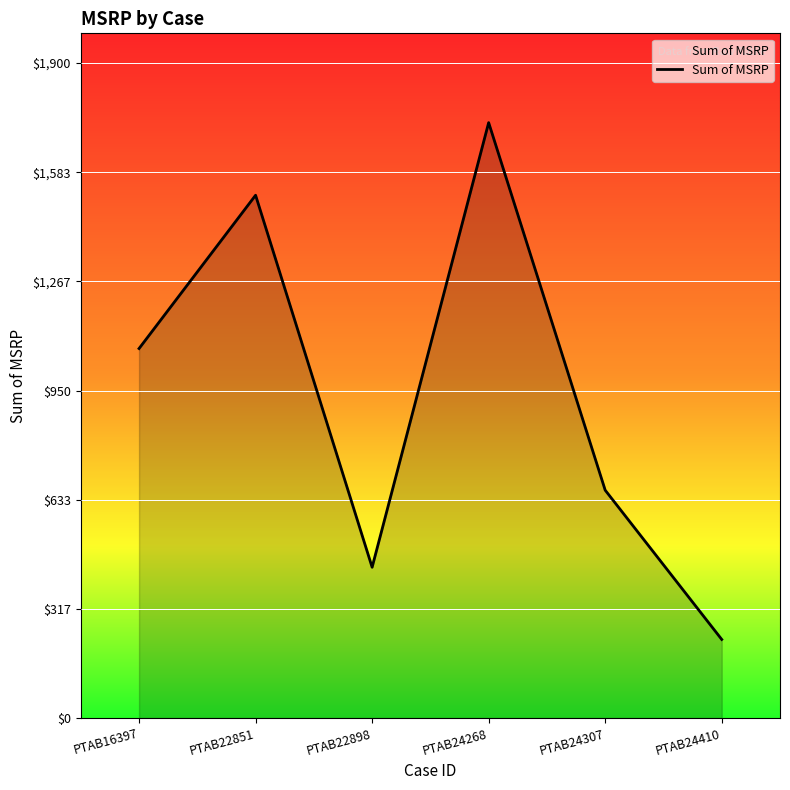

Does the chart have visible grid lines?

Yes